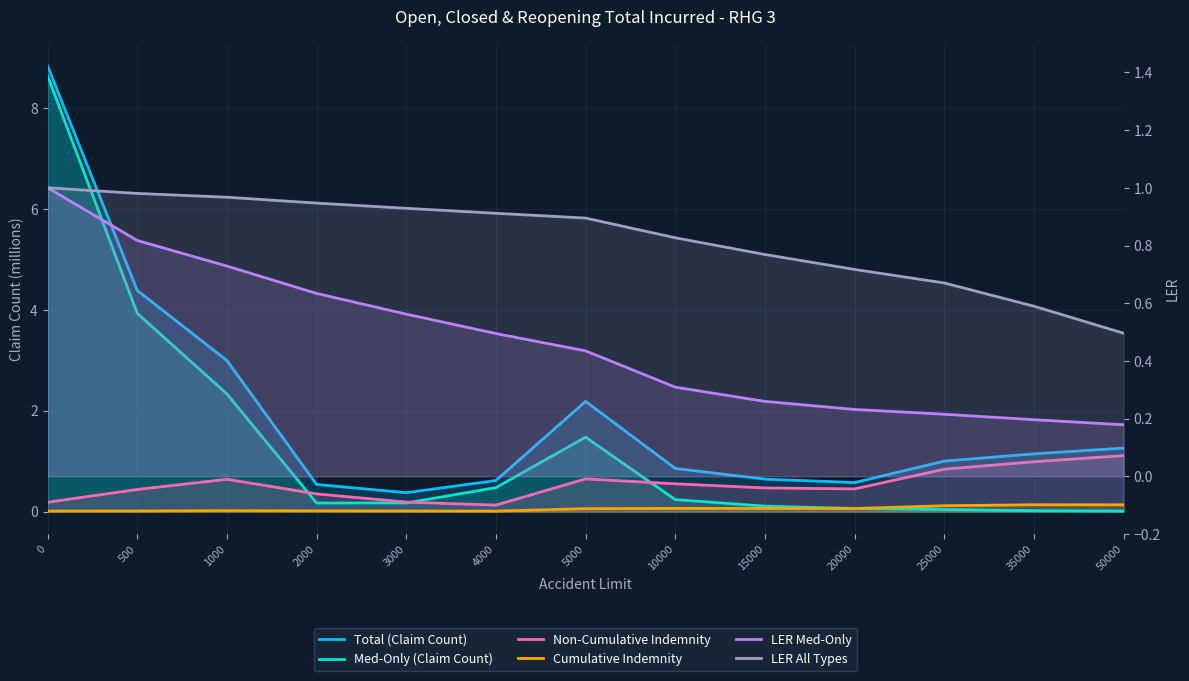

What is the value of the Non-Cumulative Indemnity point at the 9th from the left?

0.5